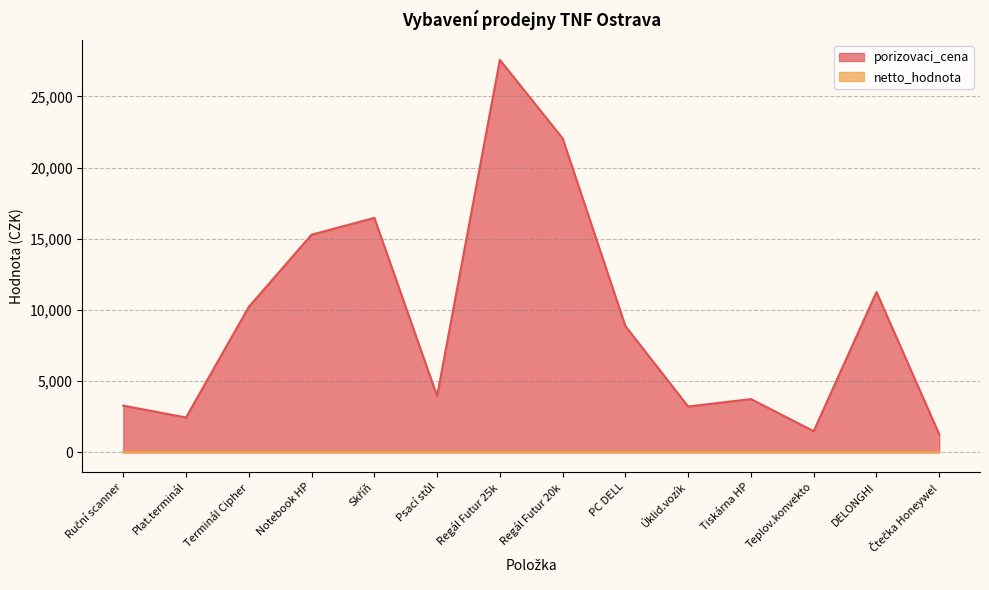

Reading left to right, list all the values displayed in this chart.

3280.0	2450.0	10218.0	15287.6	16470.0	3957.0	27566.6	22053.2	8868.2	3221.0	3742.2	1486.8	11262.8	1268.6